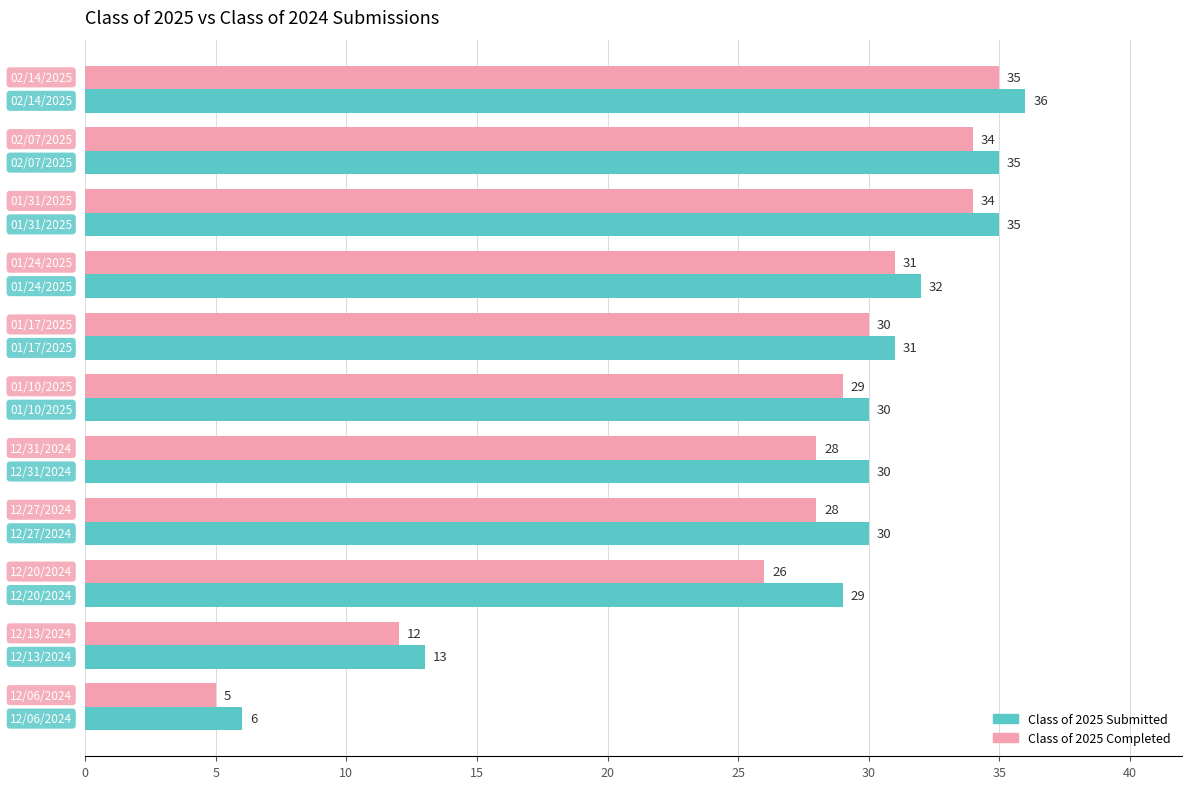

At how many categories does at least one series exceed 27?

9